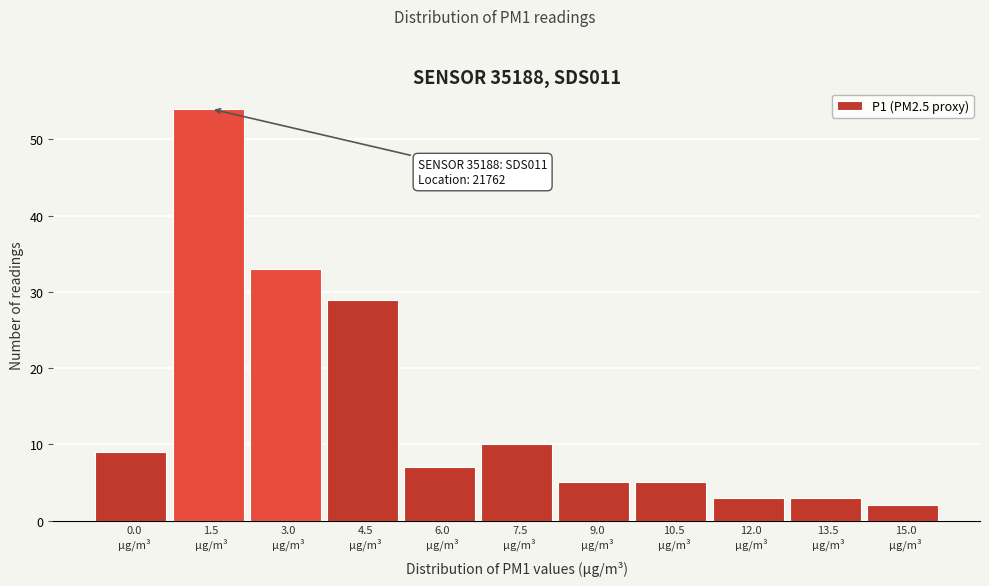

Reading left to right, transcribe all the data shown in this chart.

9	54	33	29	7	10	5	5	3	3	2